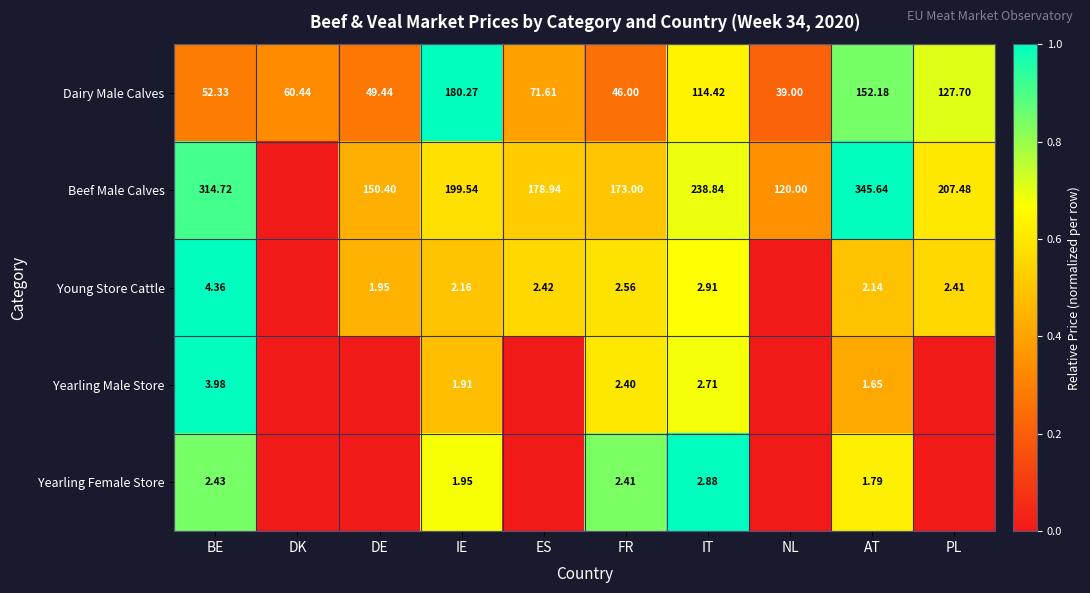

How many distinct data groups are displayed?

5